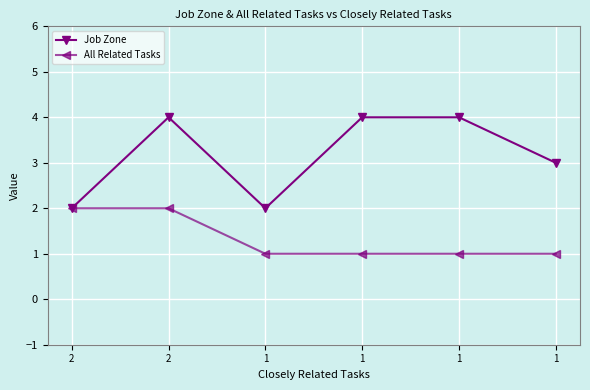

How many series are shown in this chart?

2